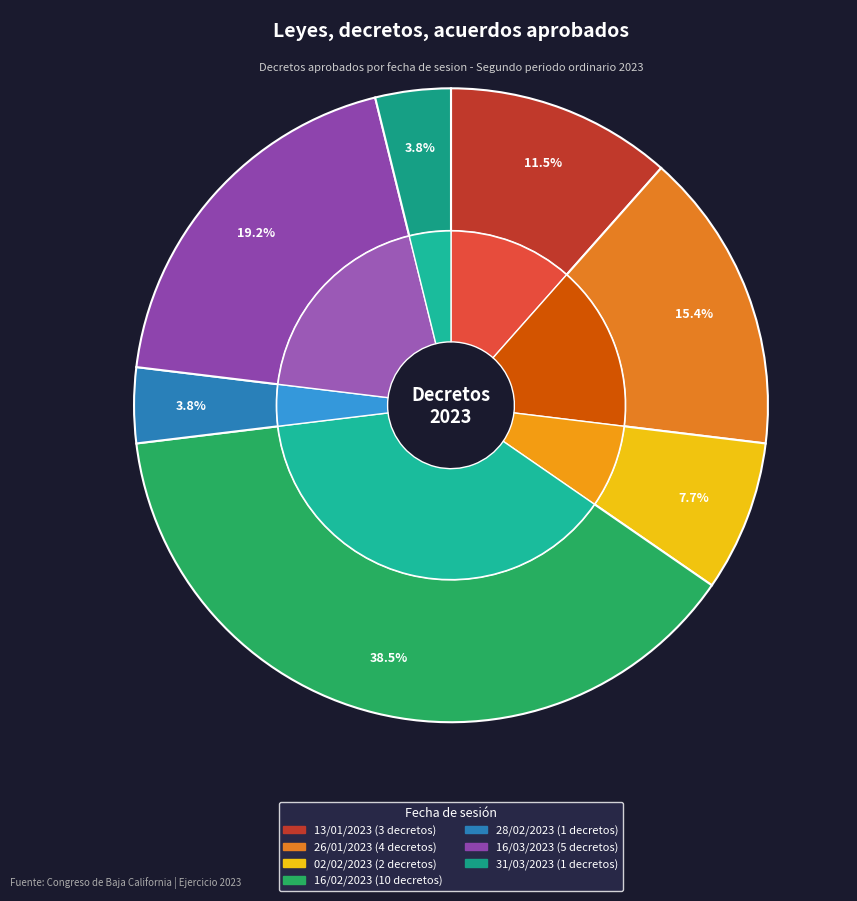

What is the largest slice in the pie chart?

16/02/2023